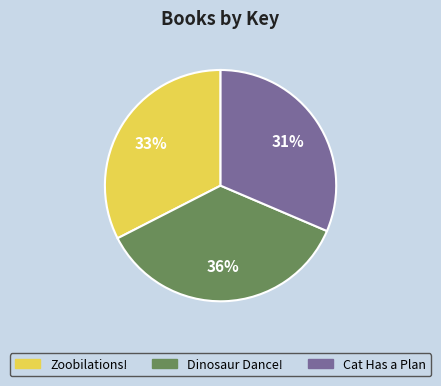

True or false: Zoobilations! accounts for 21% of the total.

False